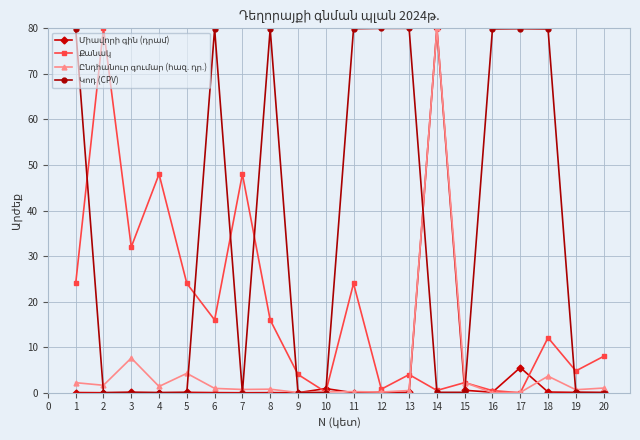

At which category is the sum across all series the highest?

14